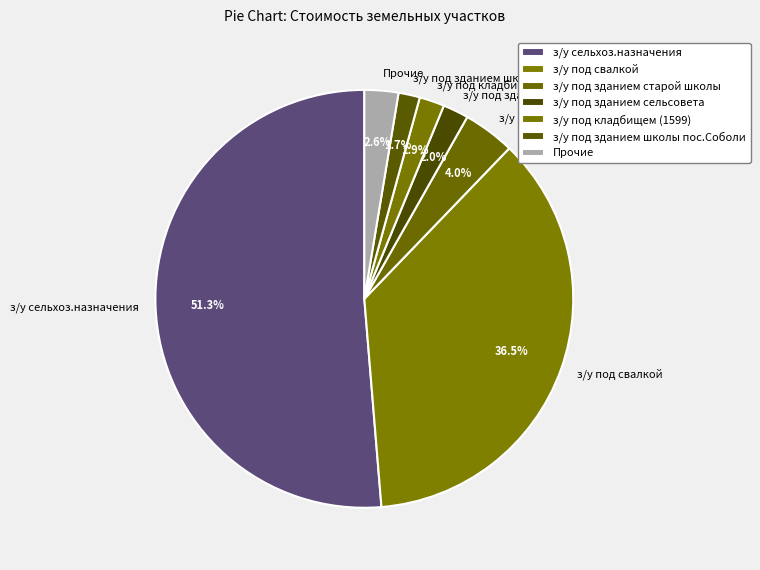

What is the largest slice in the pie chart?

з/у сельхоз.назначения